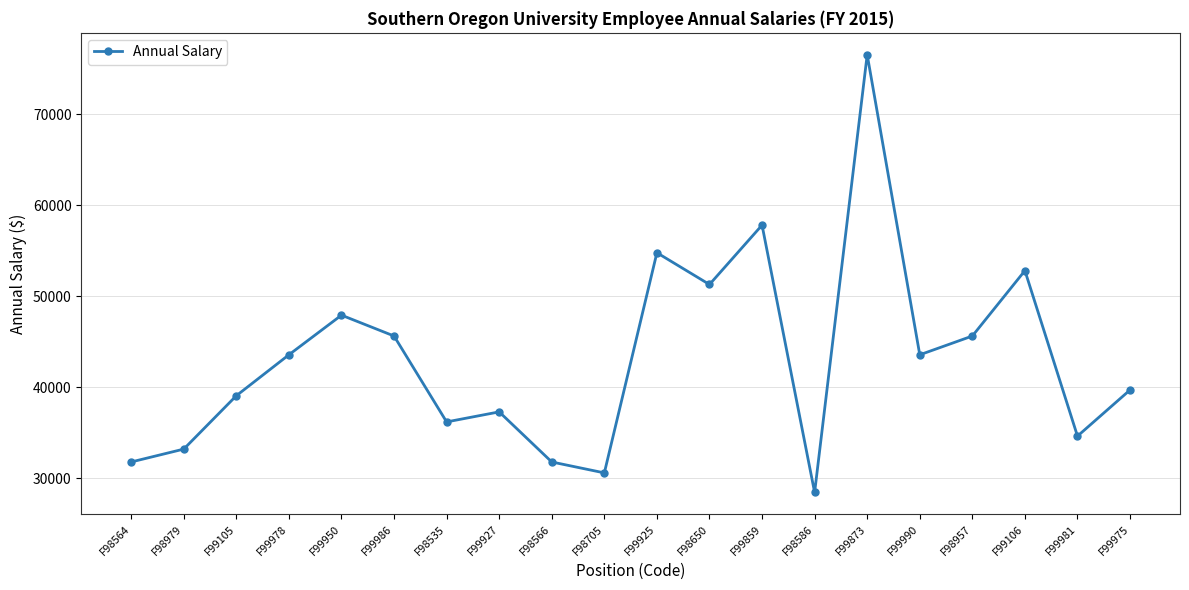

Count the number of data series in this chart.

1